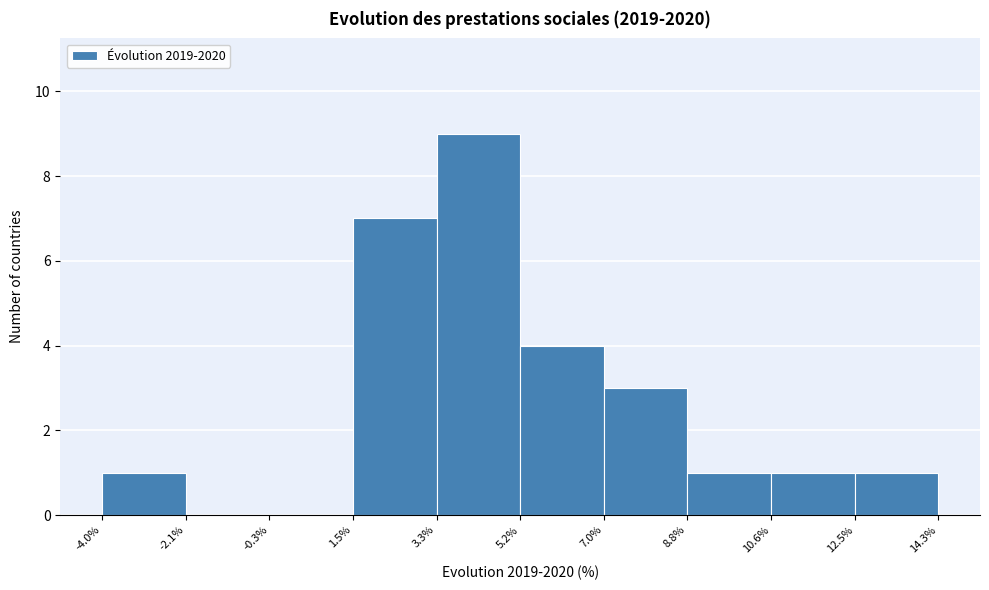

Reading left to right, list every bar in this chart as the range it spans on the x-axis followed by its height. The values are not printed on the chart, so give them approximately, as read against the axis.

-4.0% to -2.1%: 1
-2.1% to -0.3%: 0
-0.3% to 1.5%: 0
1.5% to 3.3%: 7
3.3% to 5.2%: 9
5.2% to 7.0%: 4
7.0% to 8.8%: 3
8.8% to 10.6%: 1
10.6% to 12.5%: 1
12.5% to 14.3%: 1